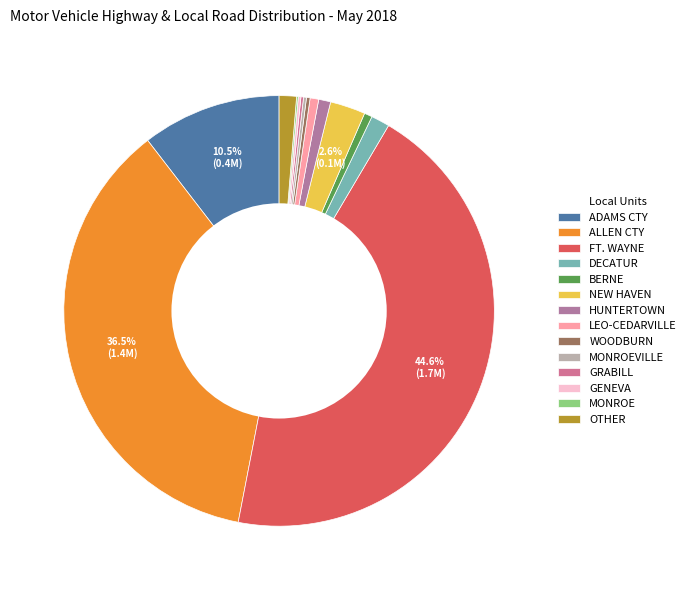

The FT. WAYNE slice represents 45% of the pie. True or false?

True